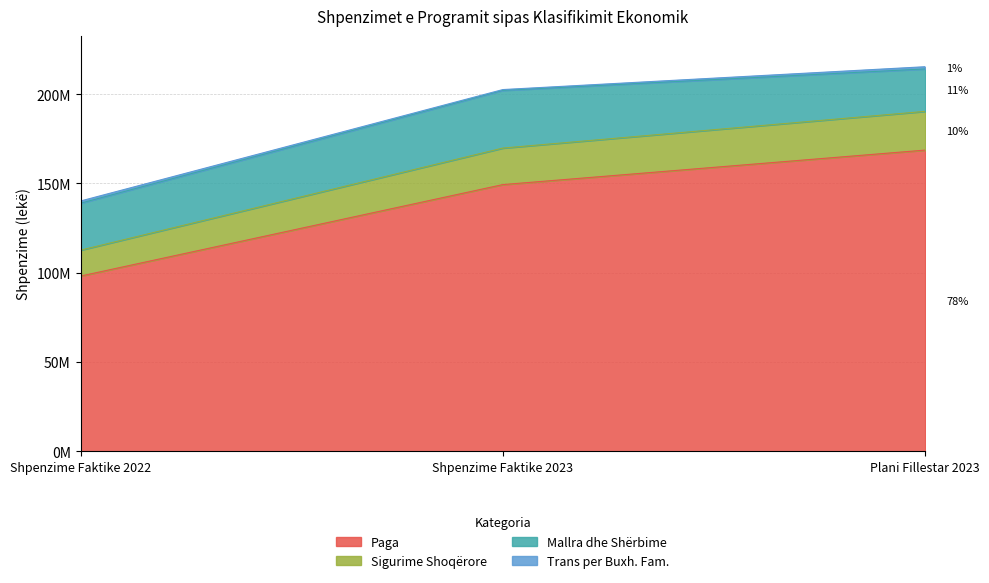

Does the chart have visible grid lines?

Yes